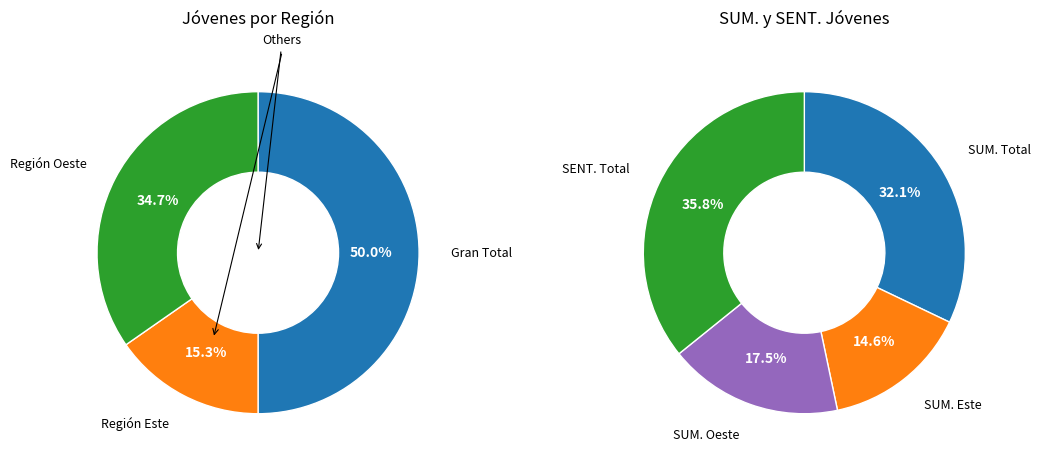

Which category has the biggest portion of the pie?

GRAN TOTAL